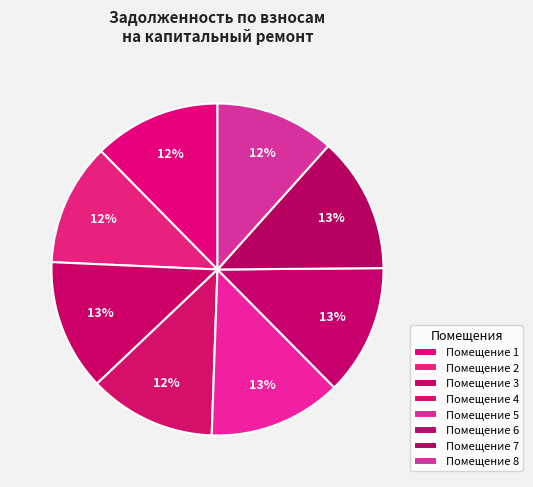

Which slice is the largest?

7